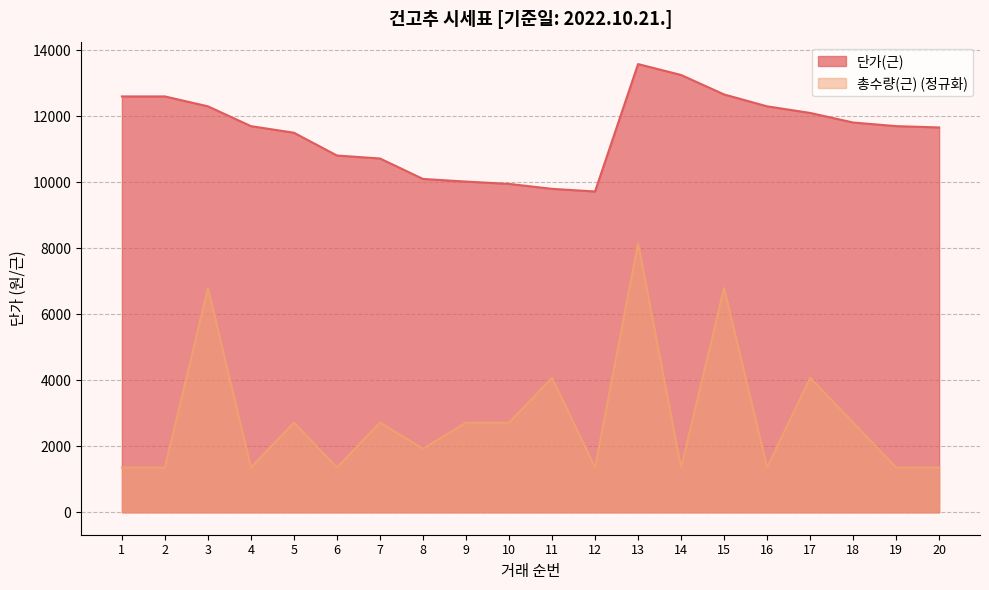

Which has a higher value, 1 or 16?

1